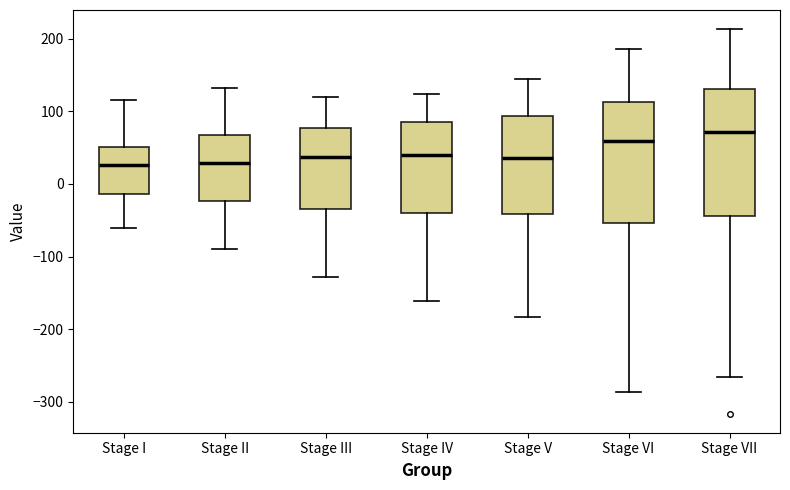

Where is the upper edge of the box for Stage IV on the y-axis? The values are not printed on the chart, so give them approximately, as read against the axis.

90